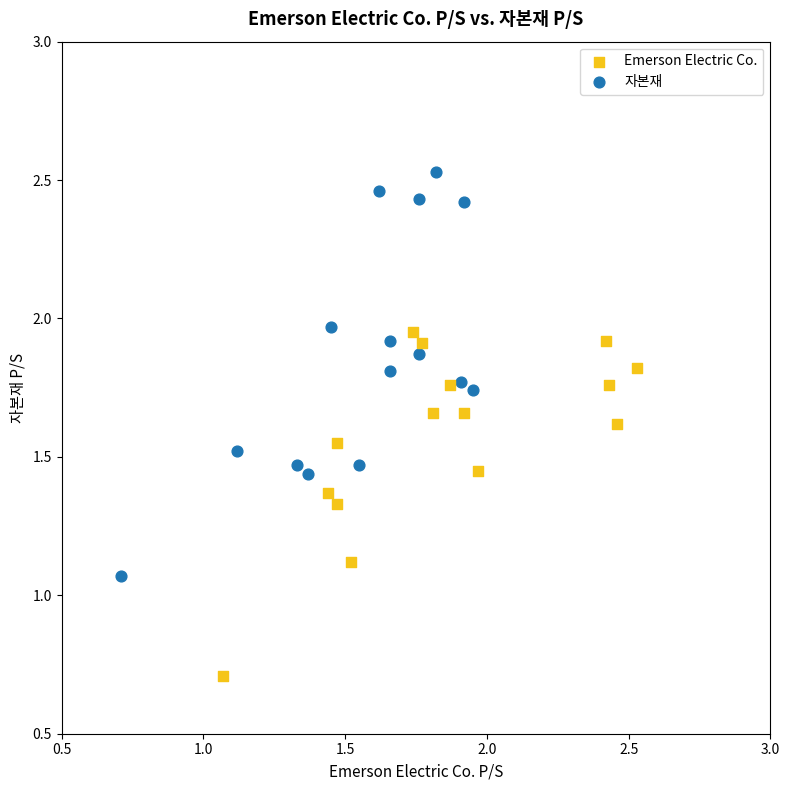

Which series contains the lowest Y value?

Emerson Electric Co.